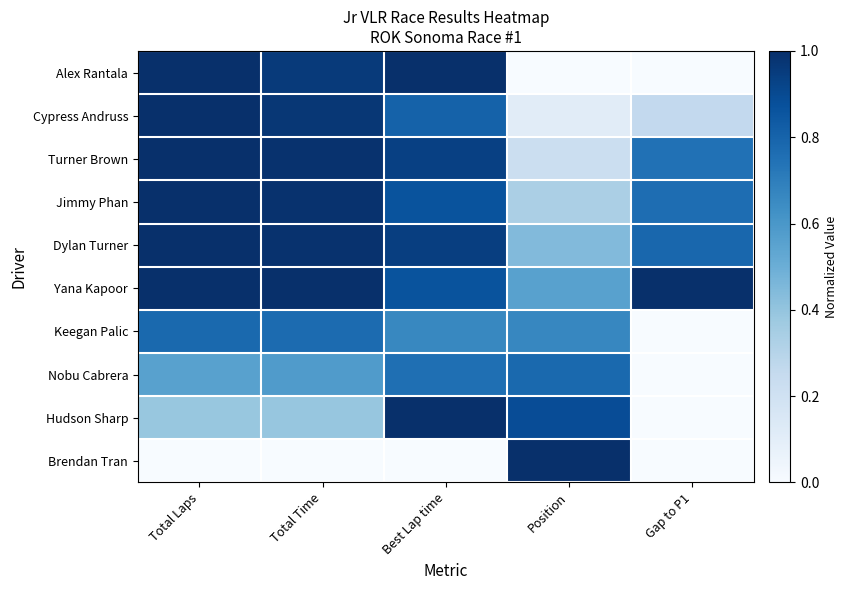

Reading right to left, transcribe all the data shown in this chart.

Alex Rantala: Gap to P1=0.0	Position=0.0	Best Lap time=1.0	Total Time=1.0	Total Laps=1.0
Cypress Andruss: Gap to P1=0.3	Position=0.1	Best Lap time=0.8	Total Time=1.0	Total Laps=1.0
Turner Brown: Gap to P1=0.7	Position=0.2	Best Lap time=0.9	Total Time=1.0	Total Laps=1.0
Jimmy Phan: Gap to P1=0.8	Position=0.3	Best Lap time=0.9	Total Time=1.0	Total Laps=1.0
Dylan Turner: Gap to P1=0.8	Position=0.4	Best Lap time=0.9	Total Time=1.0	Total Laps=1.0
Yana Kapoor: Gap to P1=1.0	Position=0.6	Best Lap time=0.9	Total Time=1.0	Total Laps=1.0
Keegan Palic: Gap to P1=0.0	Position=0.7	Best Lap time=0.7	Total Time=0.8	Total Laps=0.8
Nobu Cabrera: Gap to P1=0.0	Position=0.8	Best Lap time=0.8	Total Time=0.6	Total Laps=0.6
Hudson Sharp: Gap to P1=0.0	Position=0.9	Best Lap time=1.0	Total Time=0.4	Total Laps=0.4
Brendan Tran: Gap to P1=0.0	Position=1.0	Best Lap time=0.0	Total Time=0.0	Total Laps=0.0